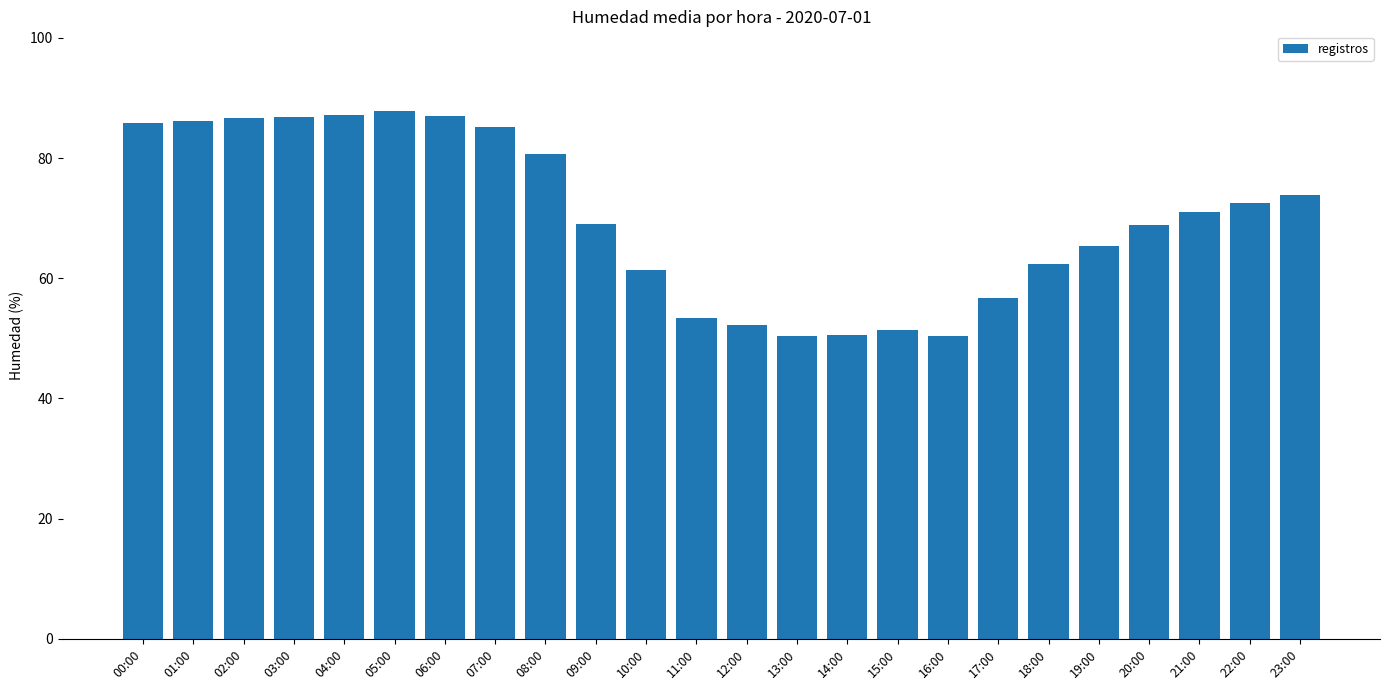

What is the smallest value displayed?

50.4